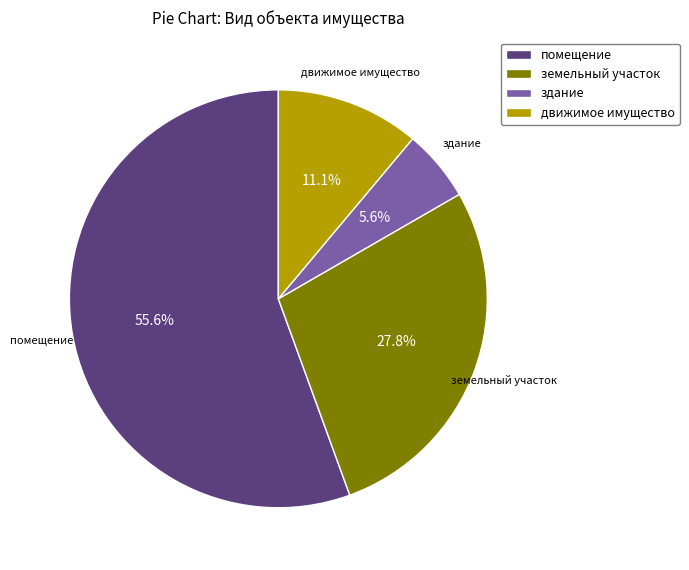

True or false: движимое имущество accounts for 24% of the total.

False